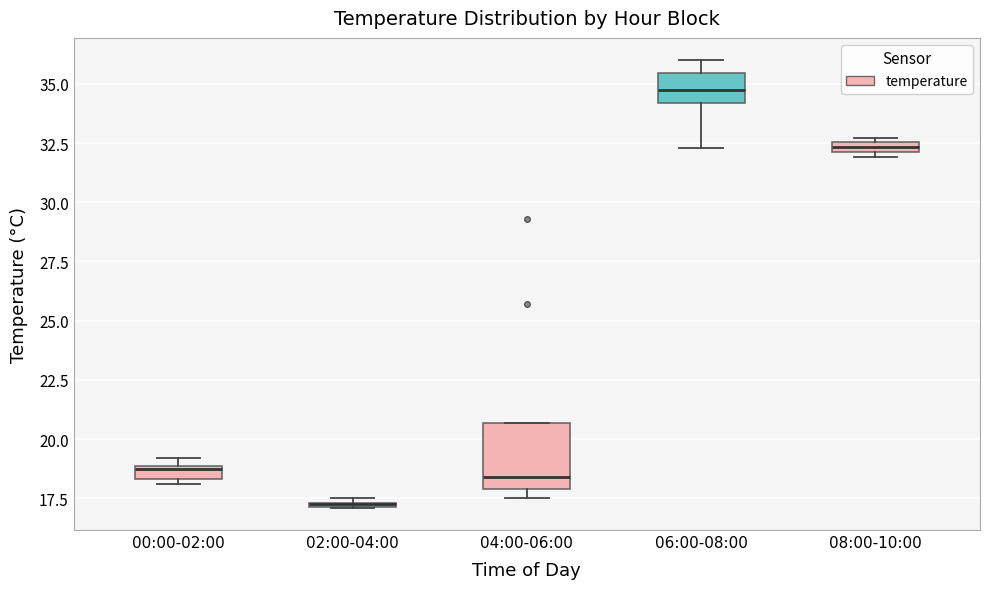

Where is the upper edge of the box for 08:00-10:00 on the y-axis? The values are not printed on the chart, so give them approximately, as read against the axis.

32.5